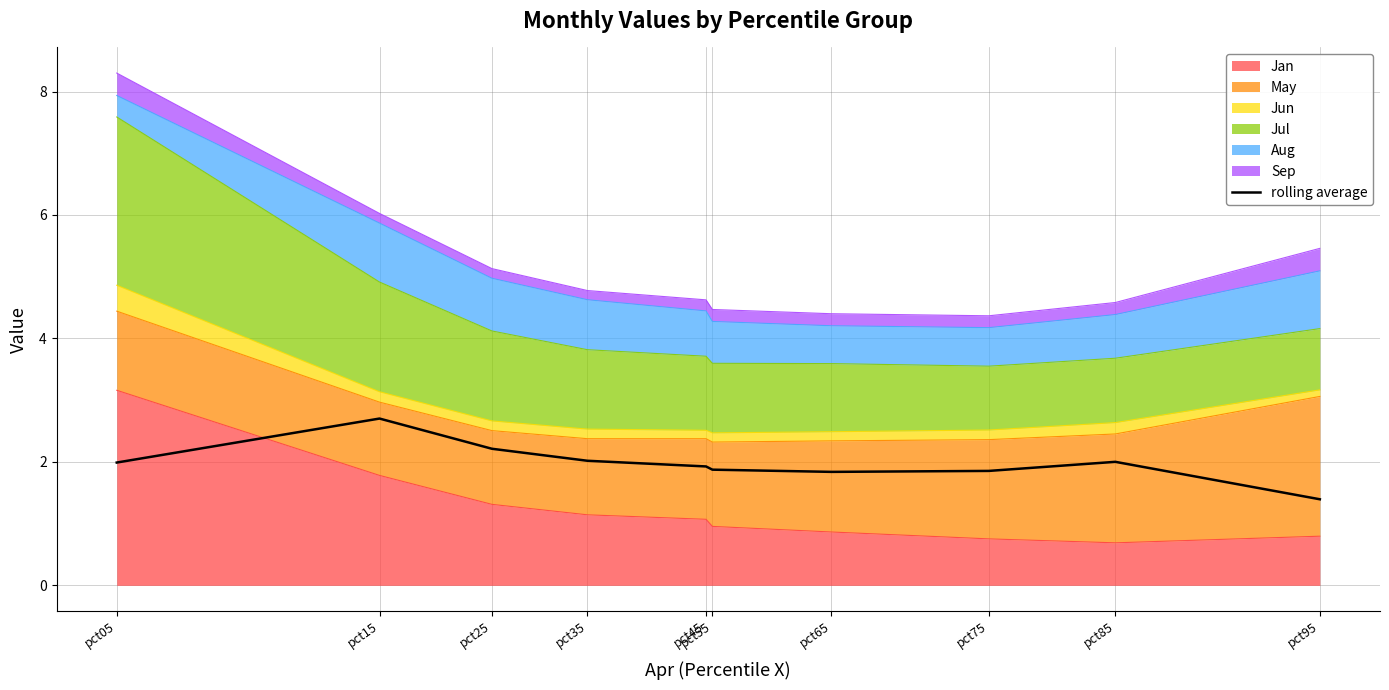

What is the smallest value displayed?

1.4